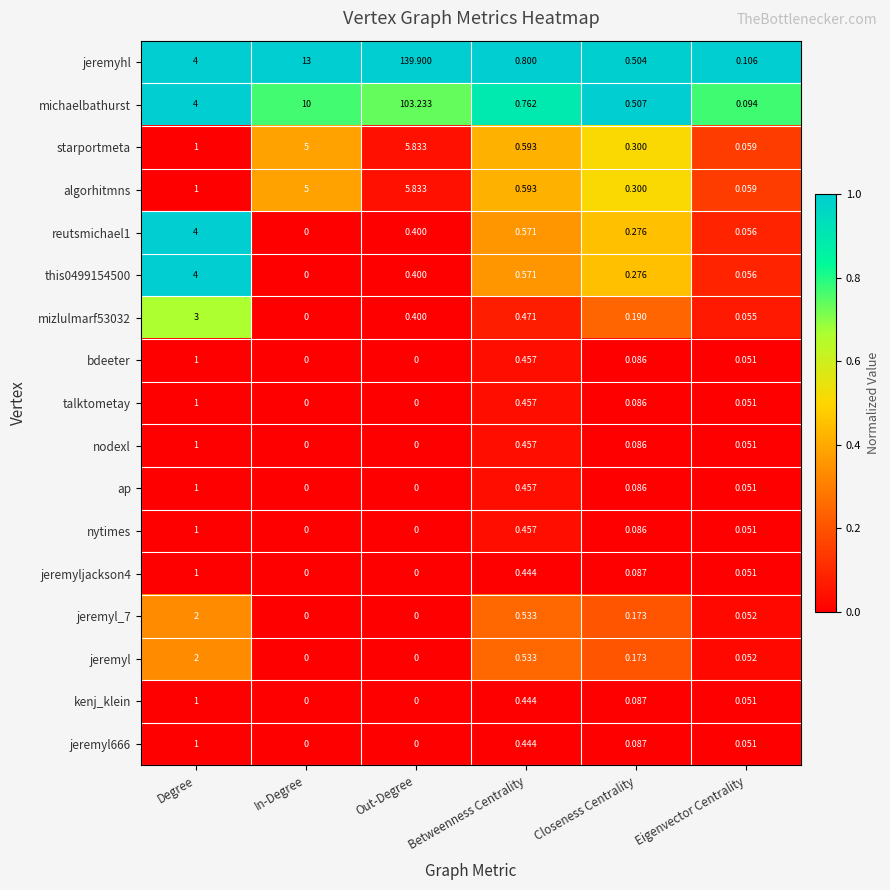

At which category does the chart reach its peak across all series?

Out-Degree